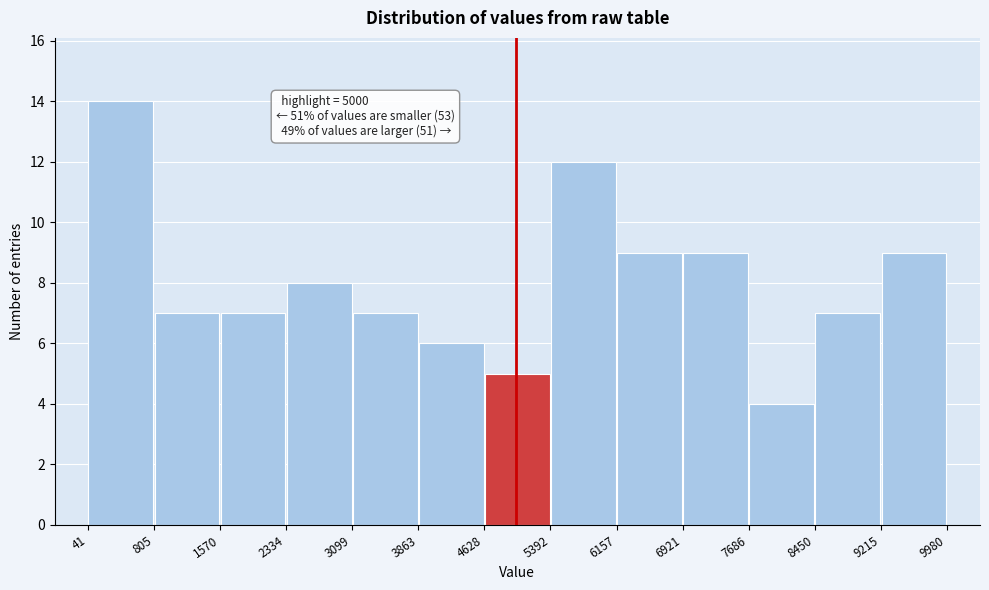

Which range on the x-axis has the tallest bar?

41 to 805